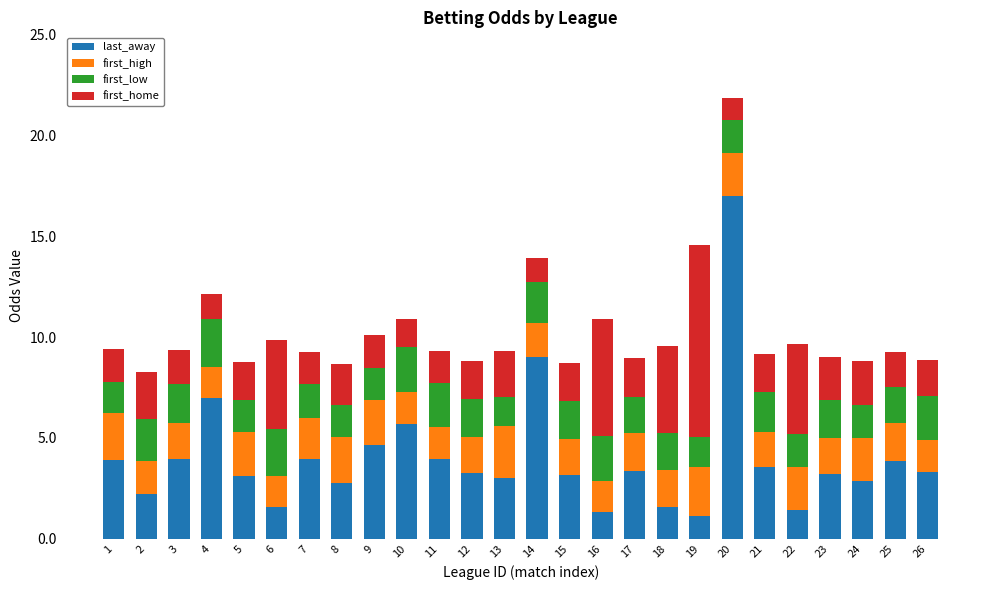

What is the total value across all series at 23?

9.0